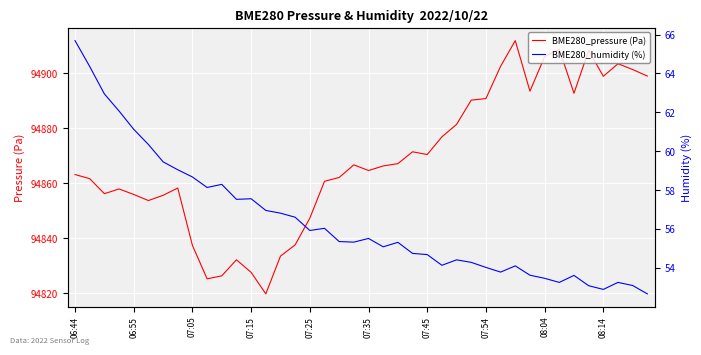

At which category is the sum across all series the highest?

30